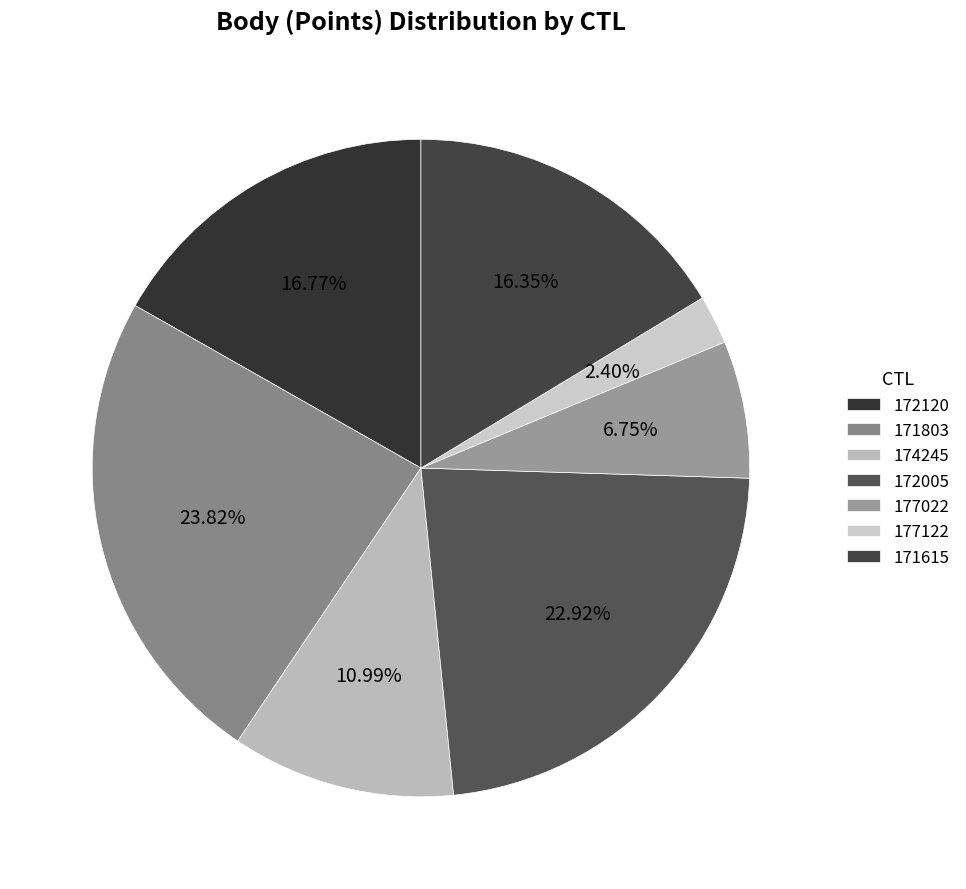

Do 172005 and 177022 together represent more than half of the pie?

No